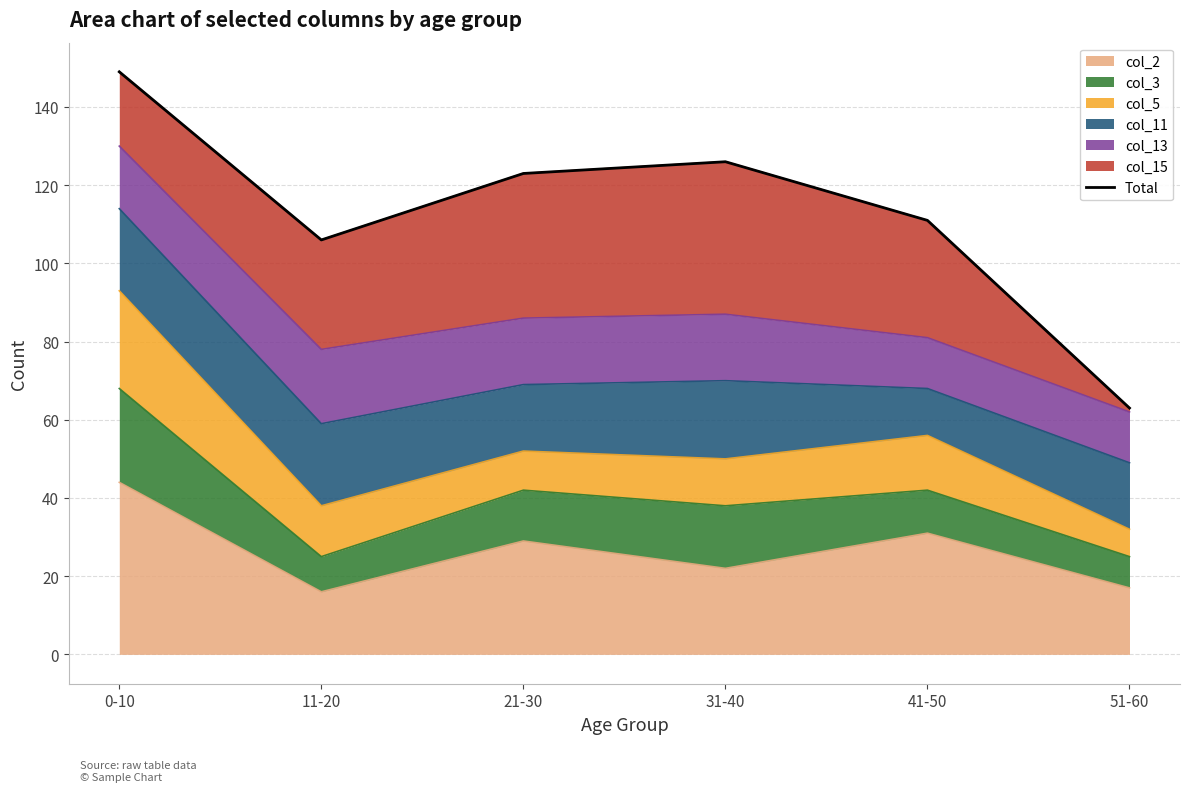

Reading left to right, extract all data points from this chart.

149	106	123	126	111	63